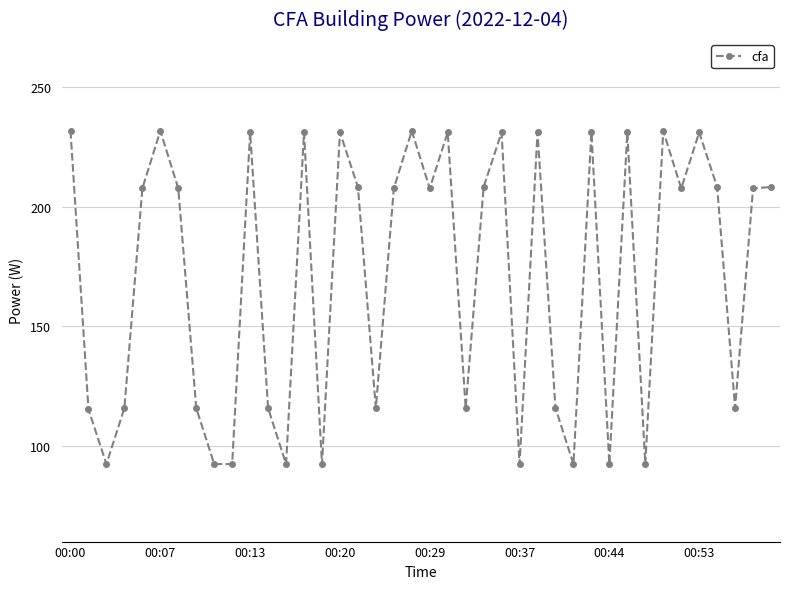

What is the sum of all values?

6841.2